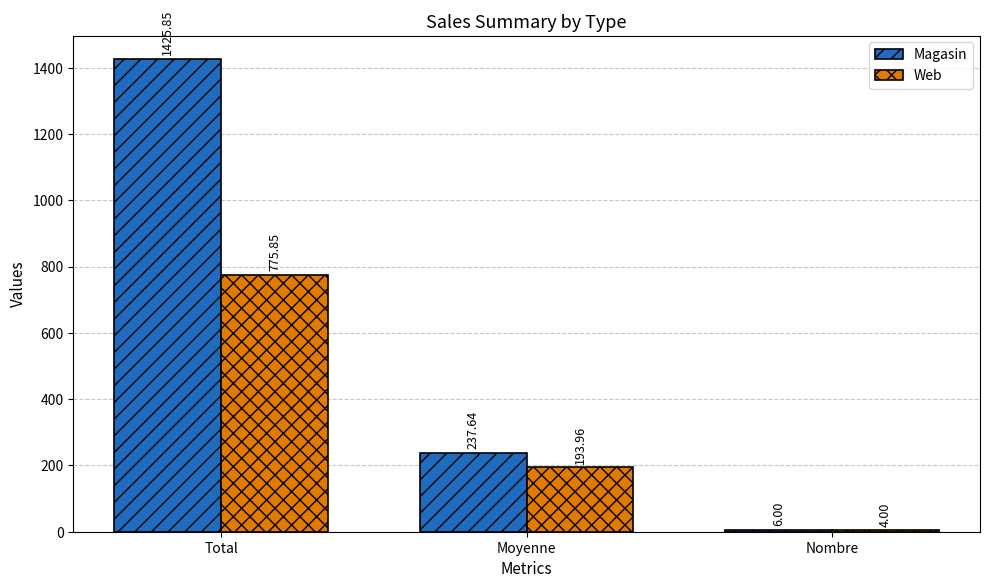

Which series changed the most between Moyenne and Nombre?

Magasin